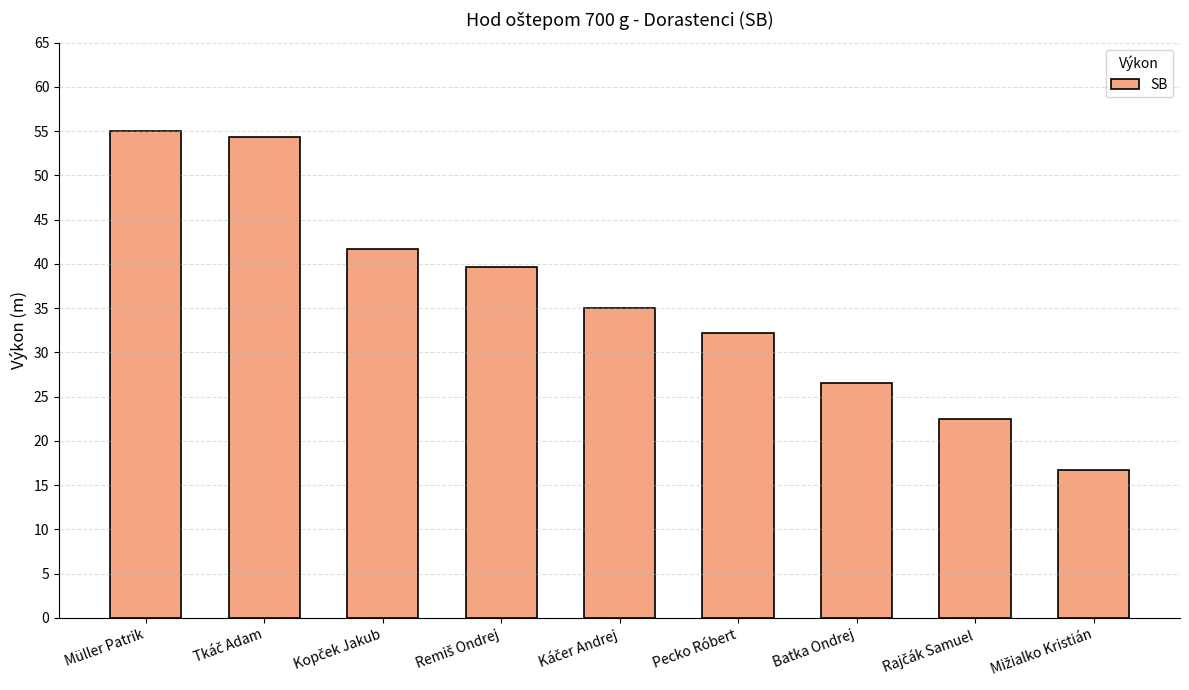

What position from the left is Batka Ondrej?

7